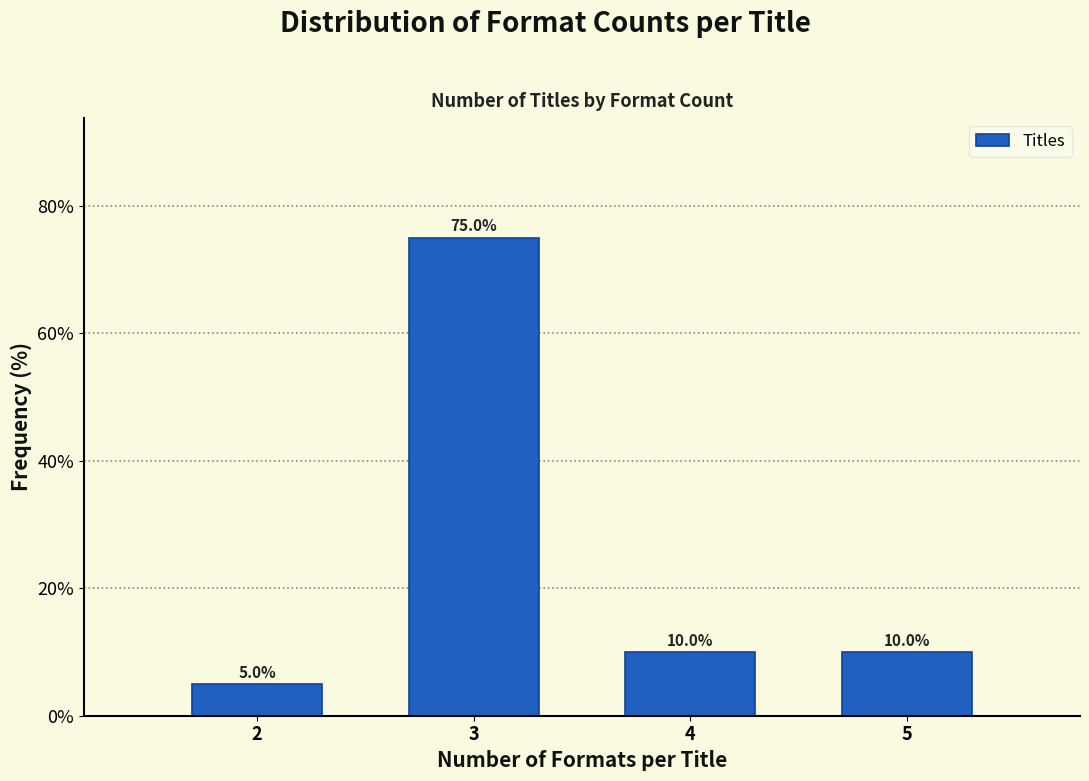

Reading left to right, transcribe this chart: for each bar, give the range it covers on the x-axis and its height.

1.5 to 2.5: 5.0
2.5 to 3.5: 75.0
3.5 to 4.5: 10.0
4.5 to 5.5: 10.0